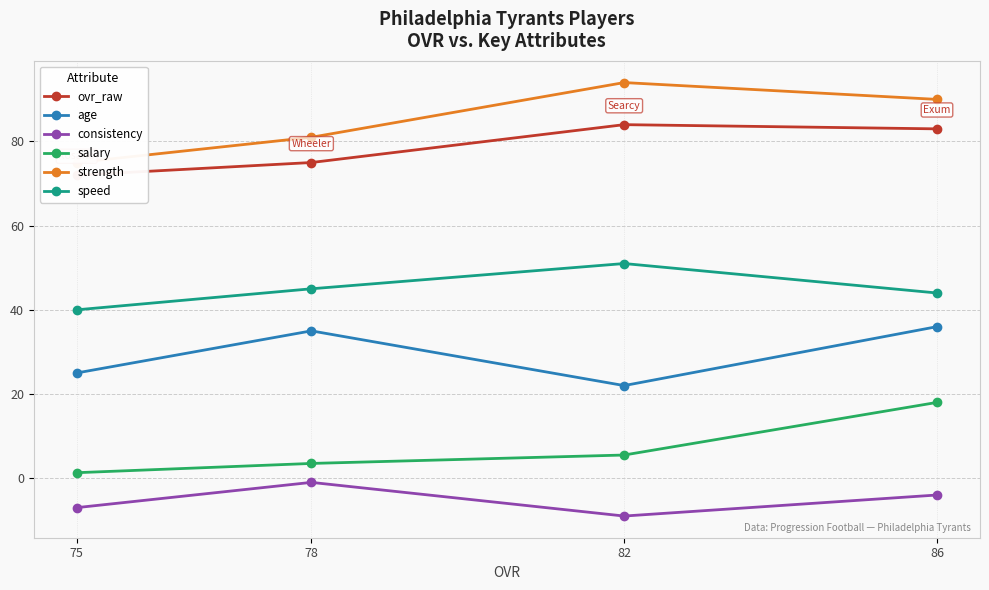

Is it true that strength equals 52.7 at 82?

False